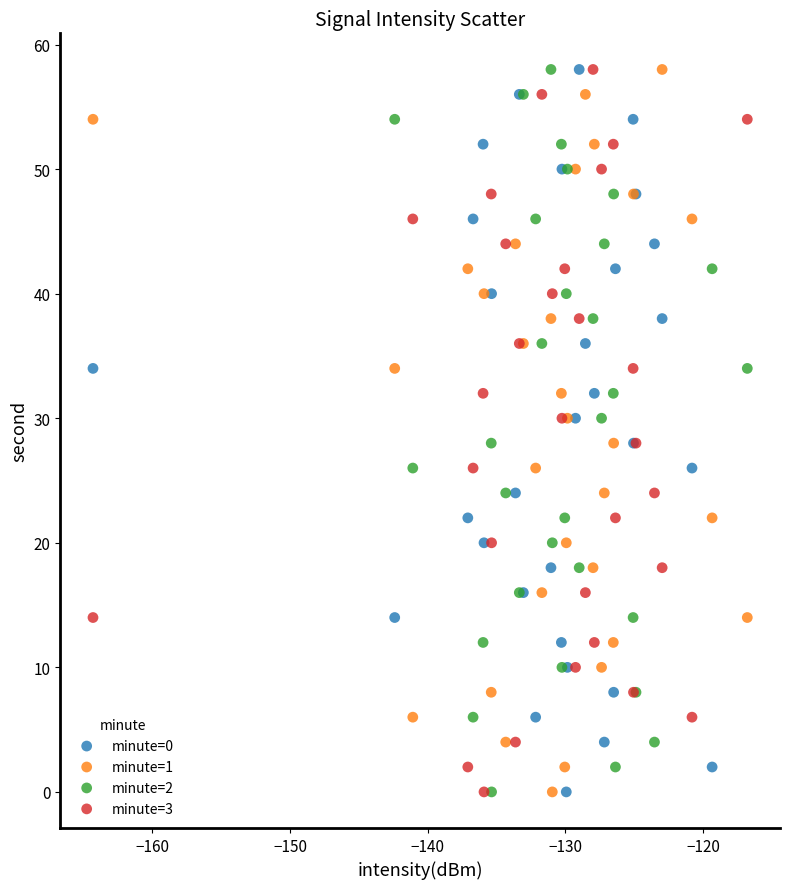

What are all the series names shown in the legend?

minute=0, minute=1, minute=2, minute=3